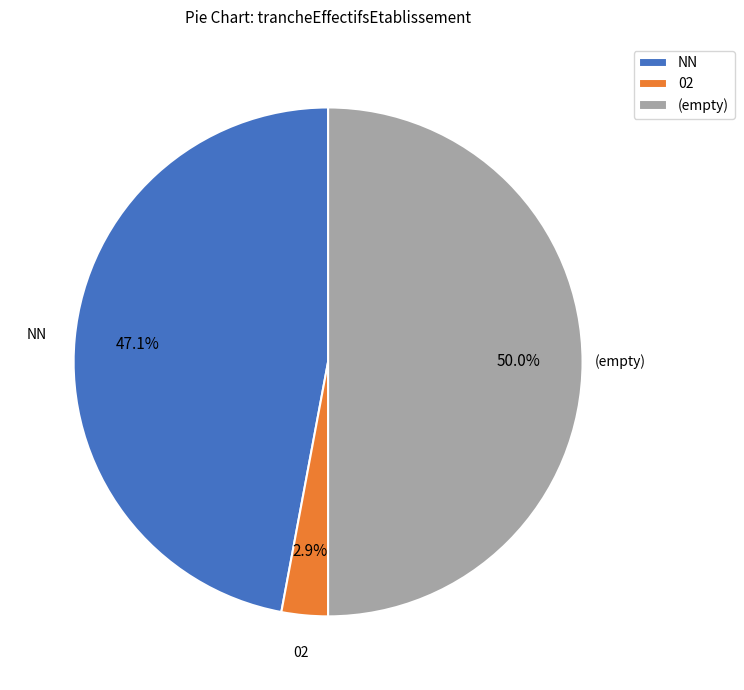

What is the ratio of the value at (empty) to the value at NN?

1.1